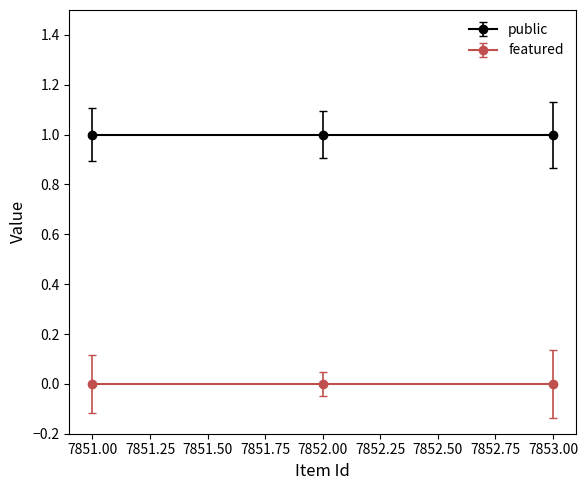

Which series has the widest spread of values?

public